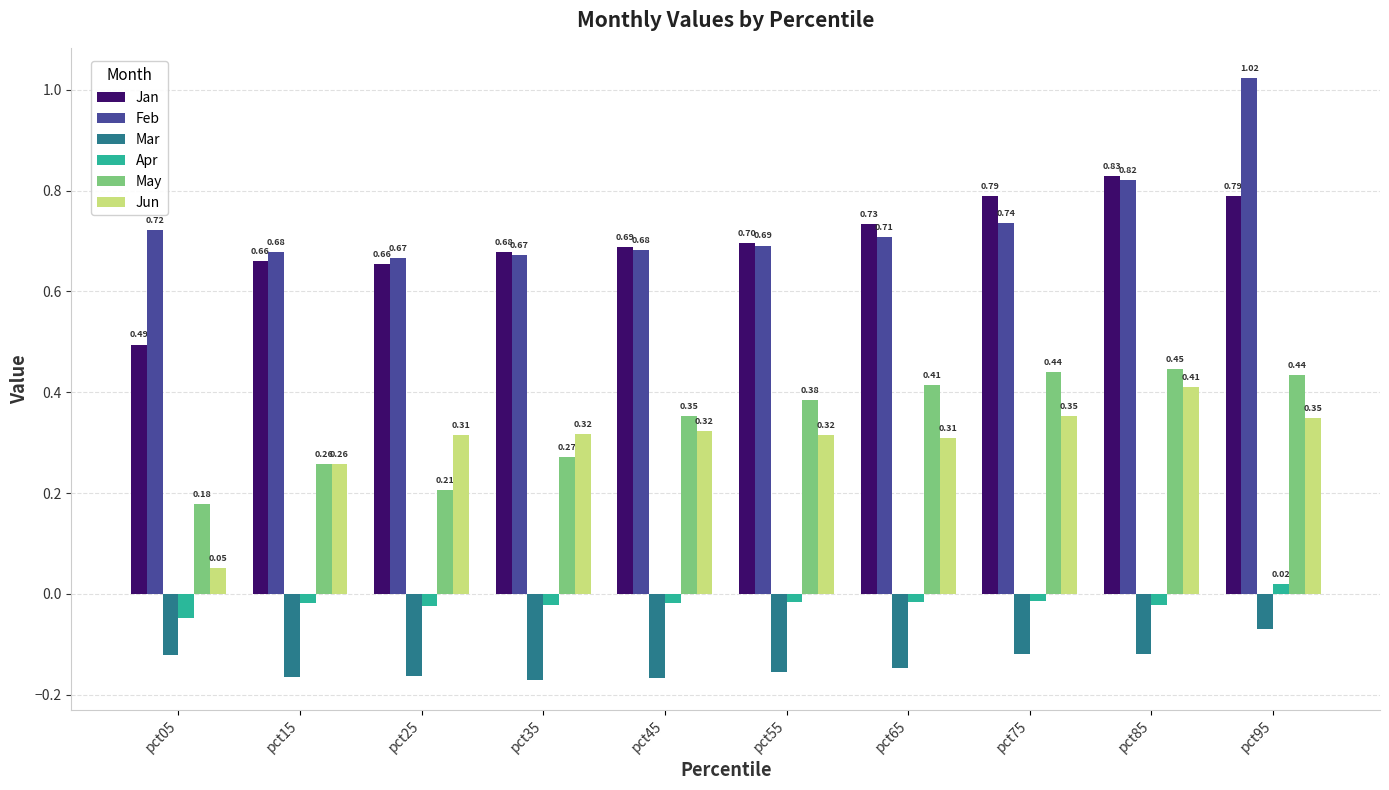

How many series are shown in this chart?

6